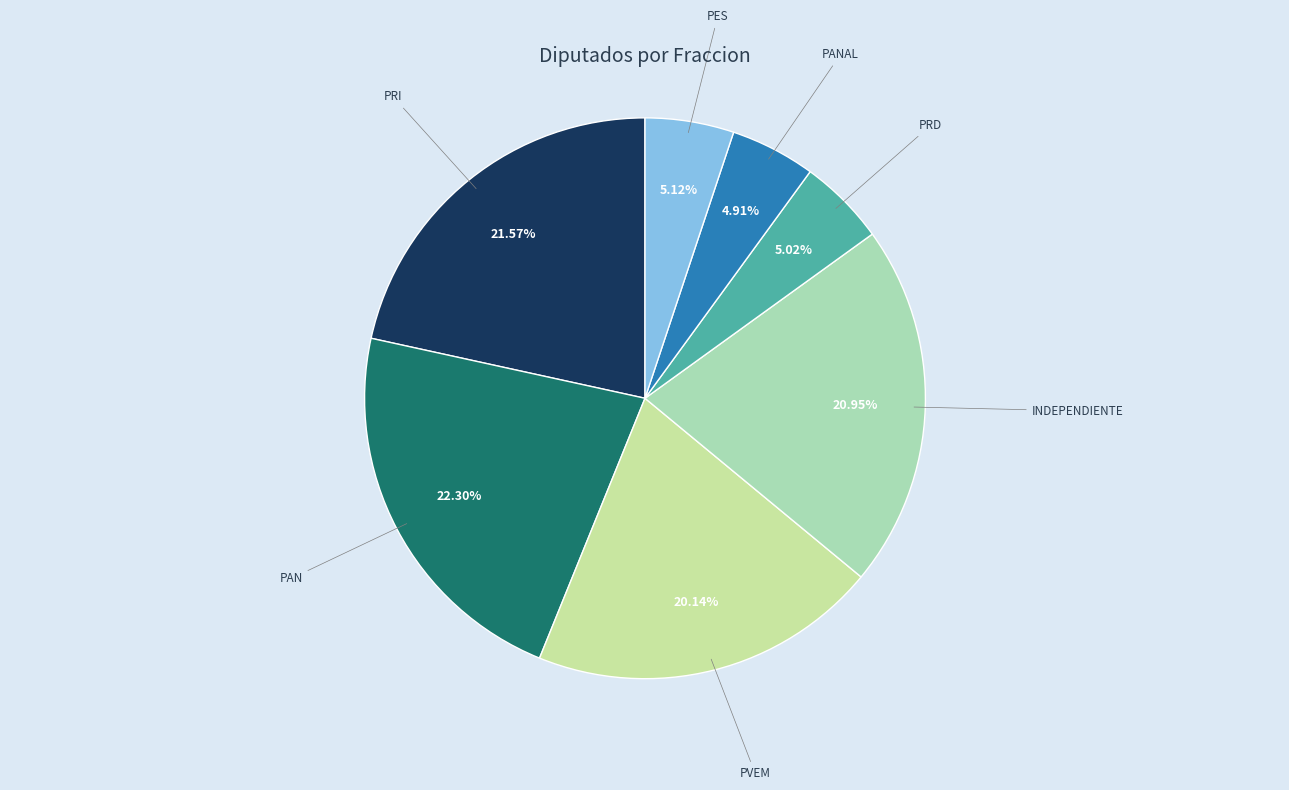

Count the number of slices in the pie.

7